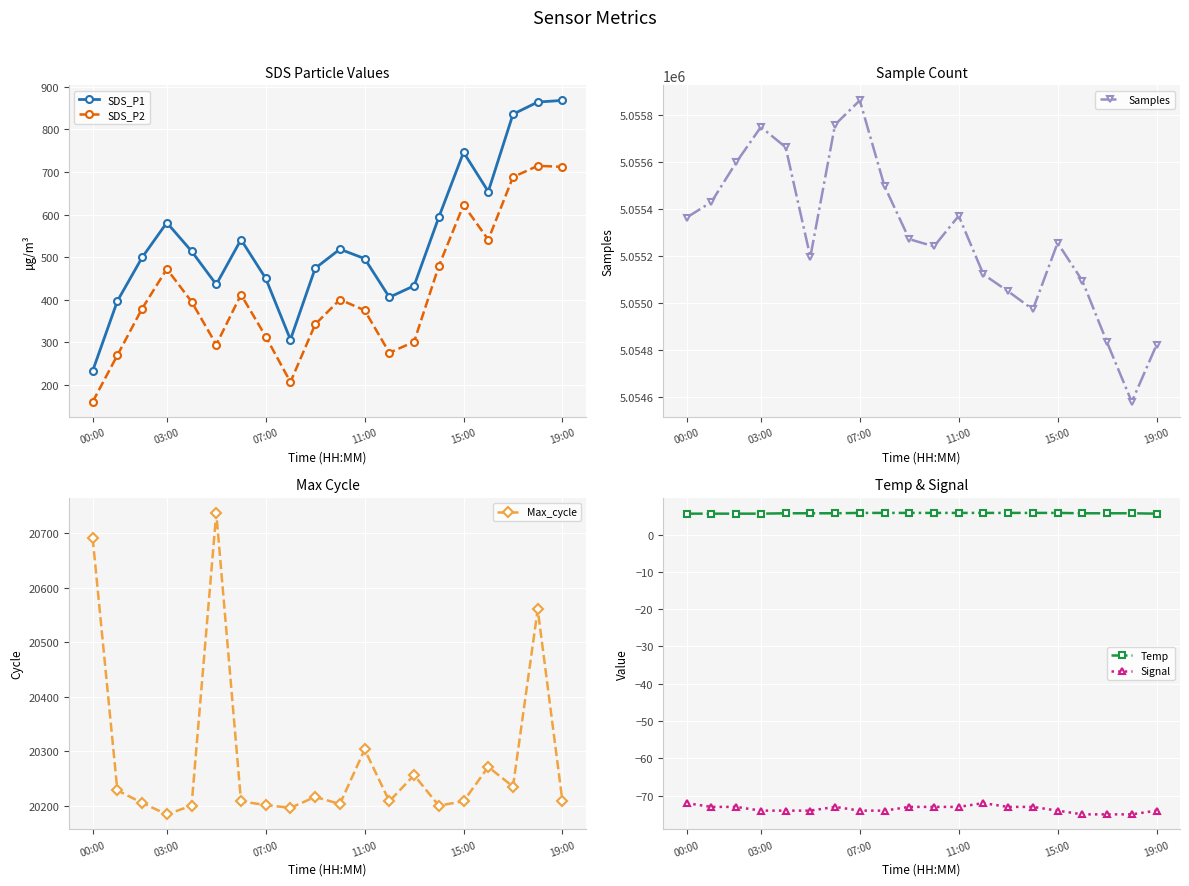

What is the lowest value of the SDS_P1 series?

232.7